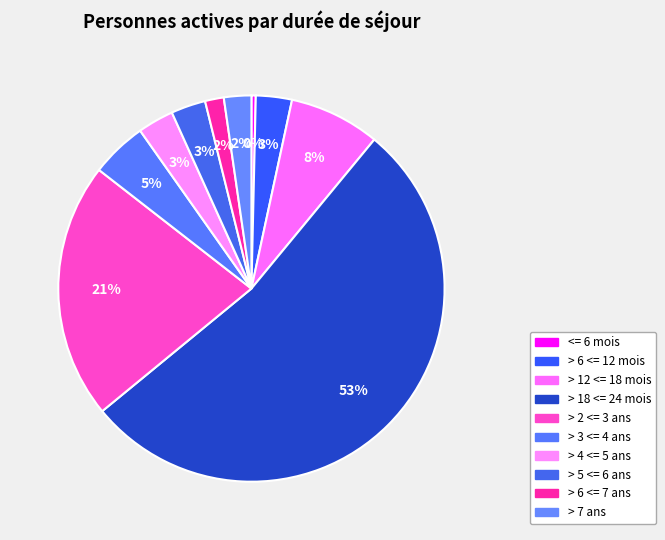

Count the number of slices in the pie.

10